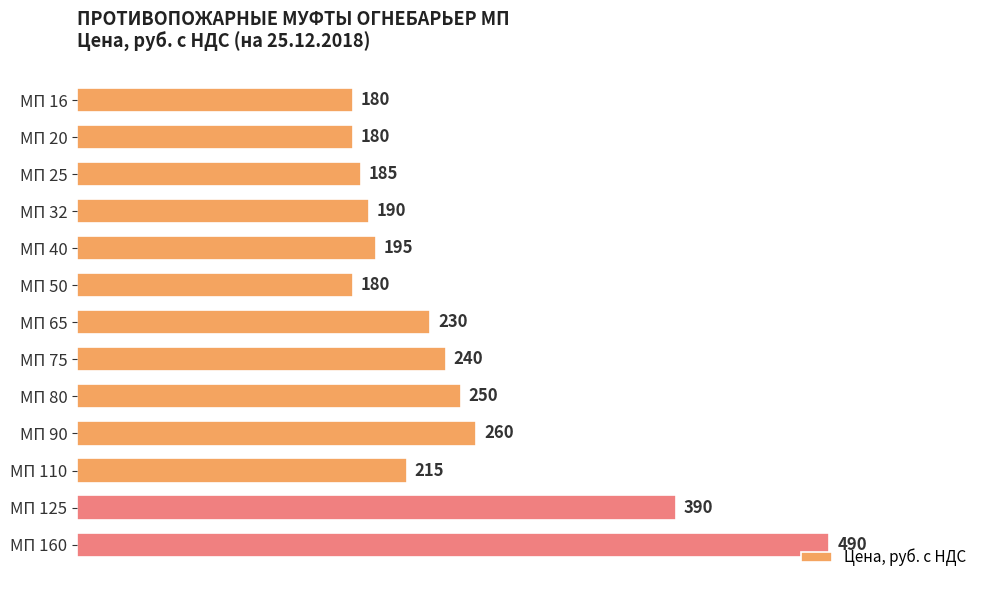

Between МП 40 and МП 20, which is larger?

МП 40